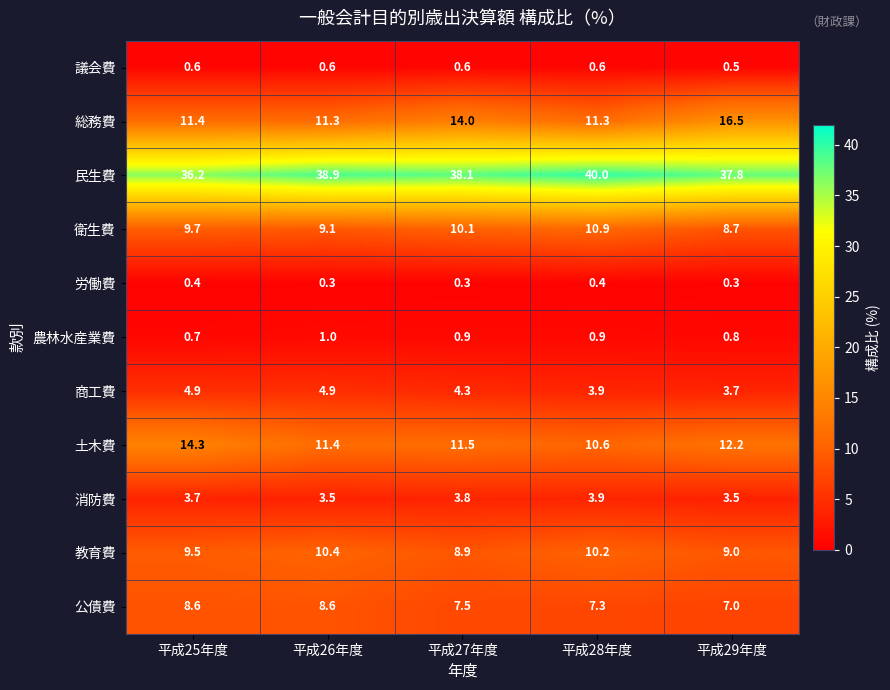

The 民生費 series shows 50.3 at 平成27年度. True or false?

False